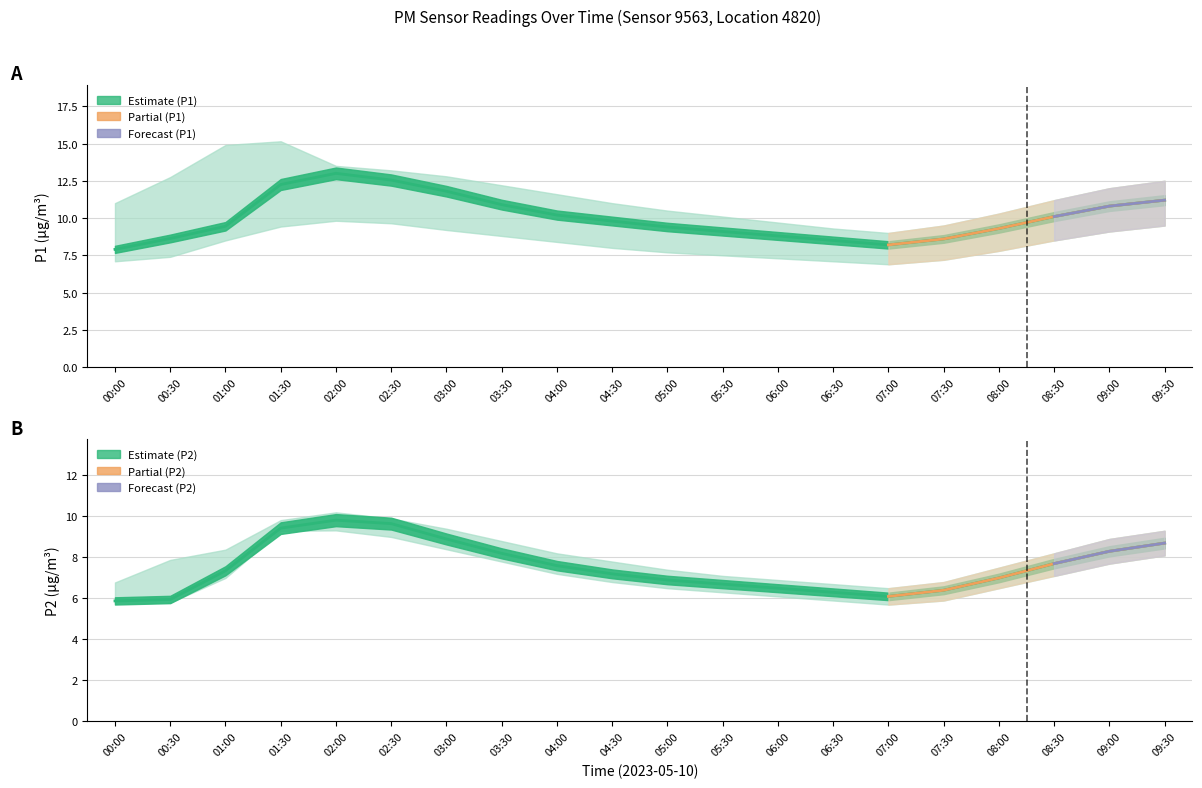

True or false: P1_upper and P2_upper intersect in this chart.

False